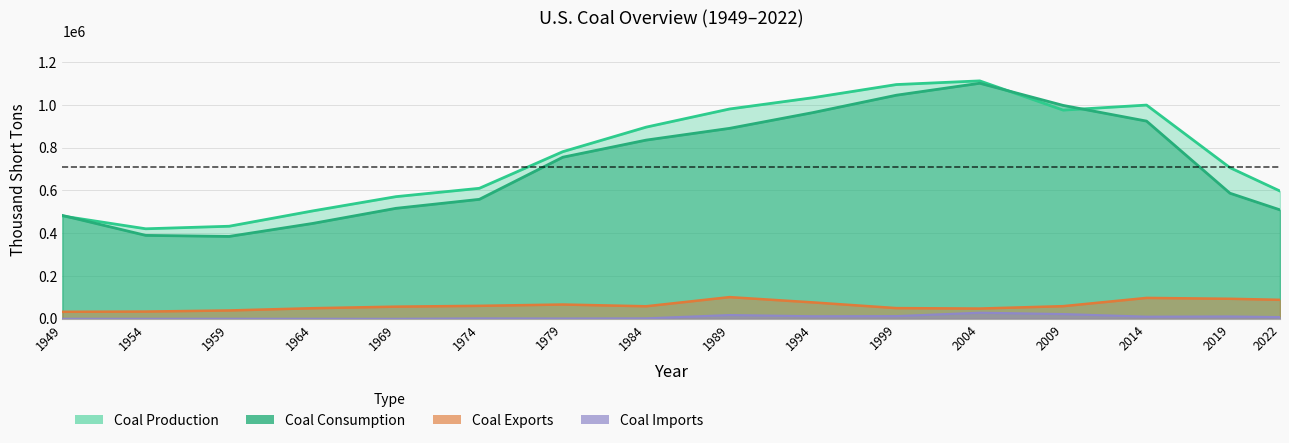

What is the difference between the Coal Production values at 1984 and 1994?

137599